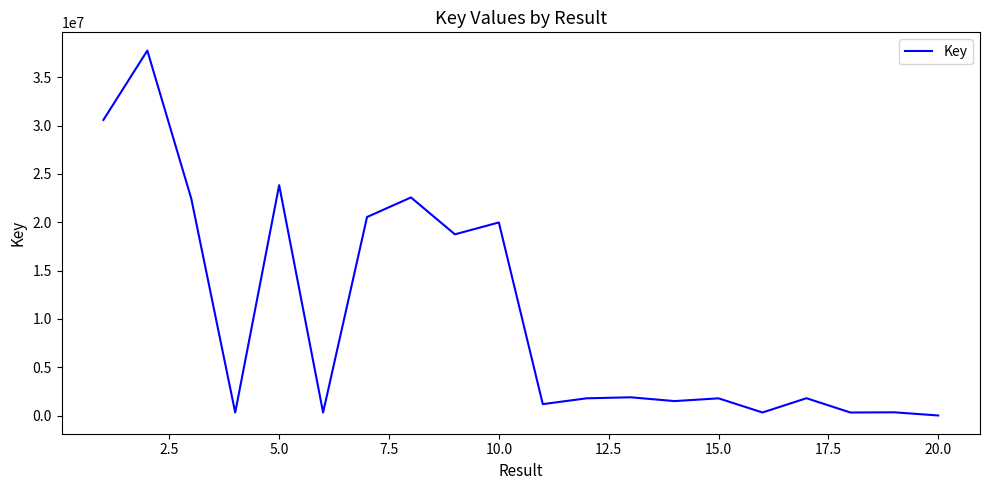

What is the maximum value shown in the chart?

37761337